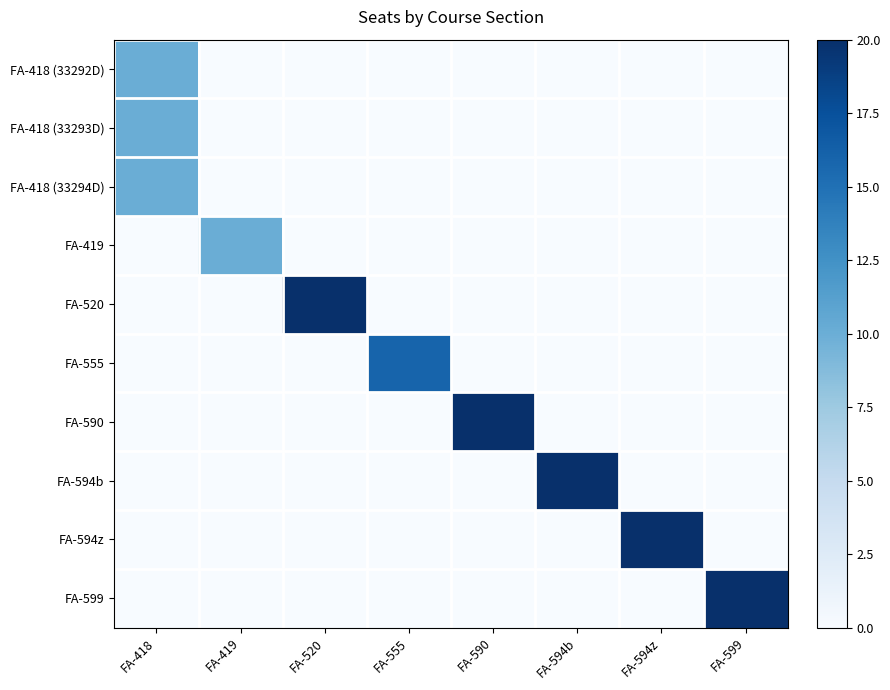

What is the difference between the highest and lowest values at FA-590?

20